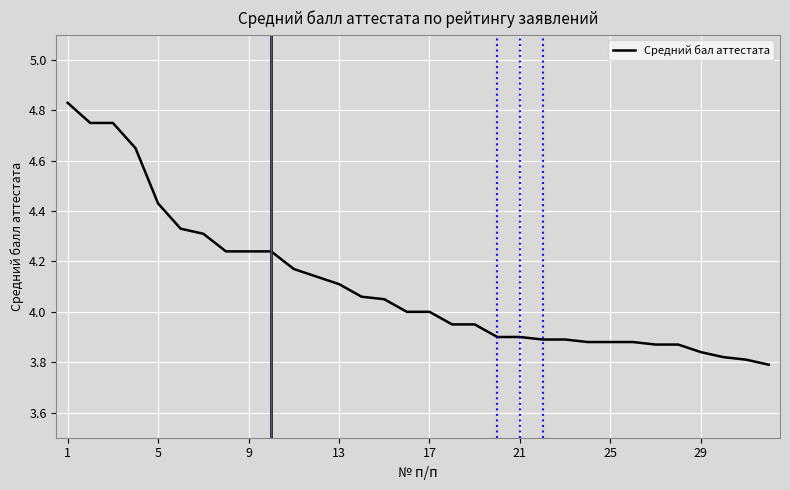

Is this an area chart (filled region under the line)?

No